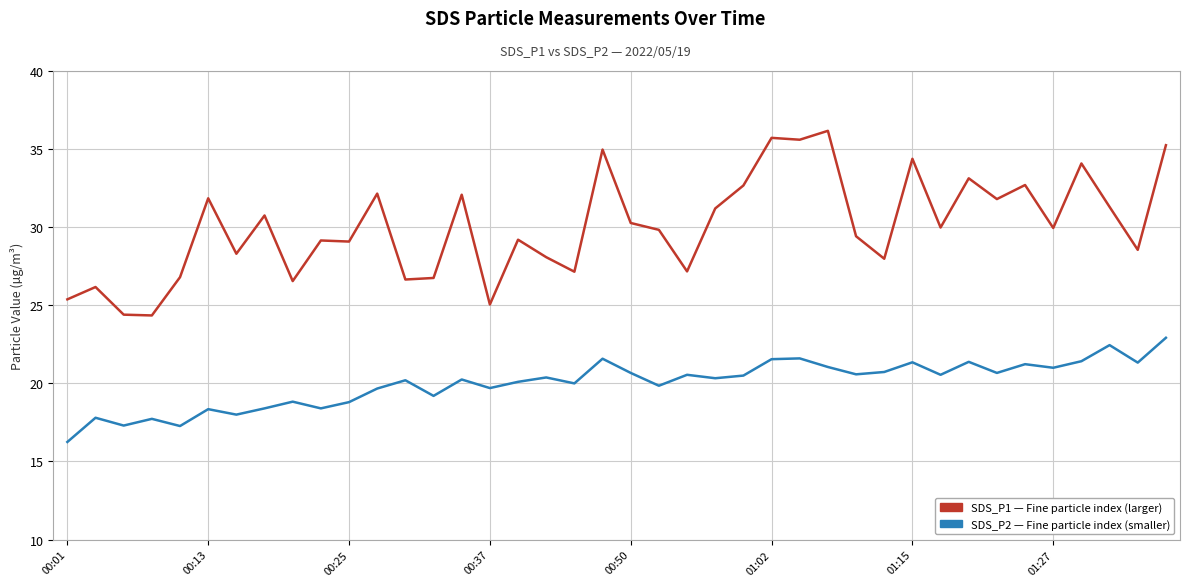

What is the greatest value displayed?

36.2